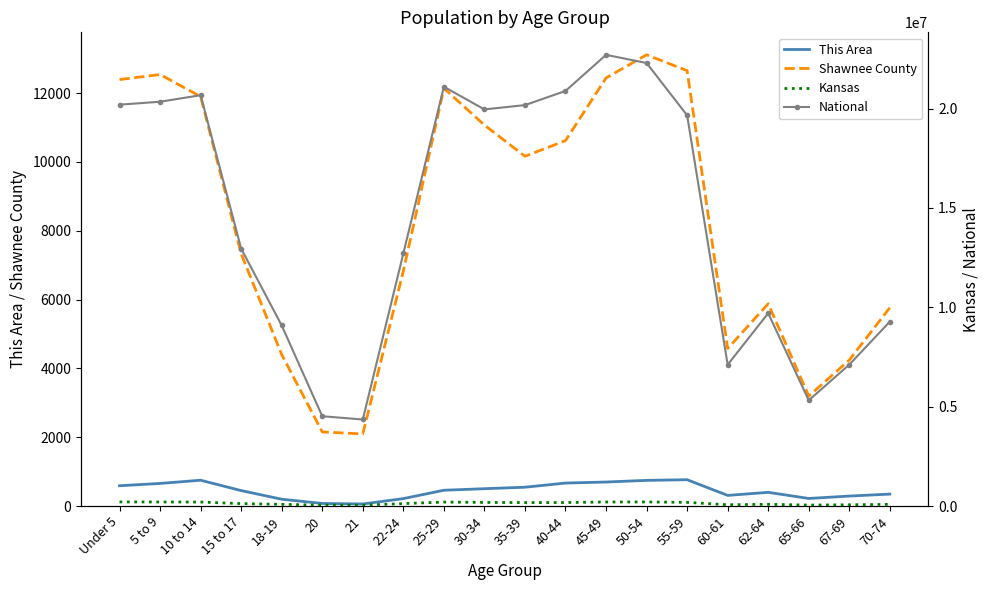

At which label does Kansas reach its peak?

Under 5